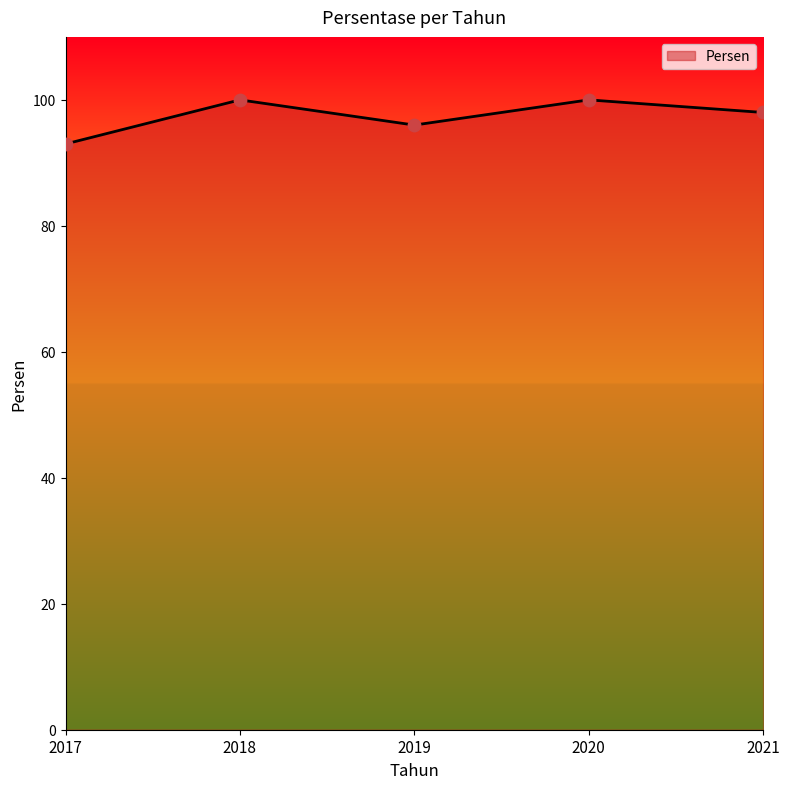

What is the change in value from 2017 to 2019?

+3